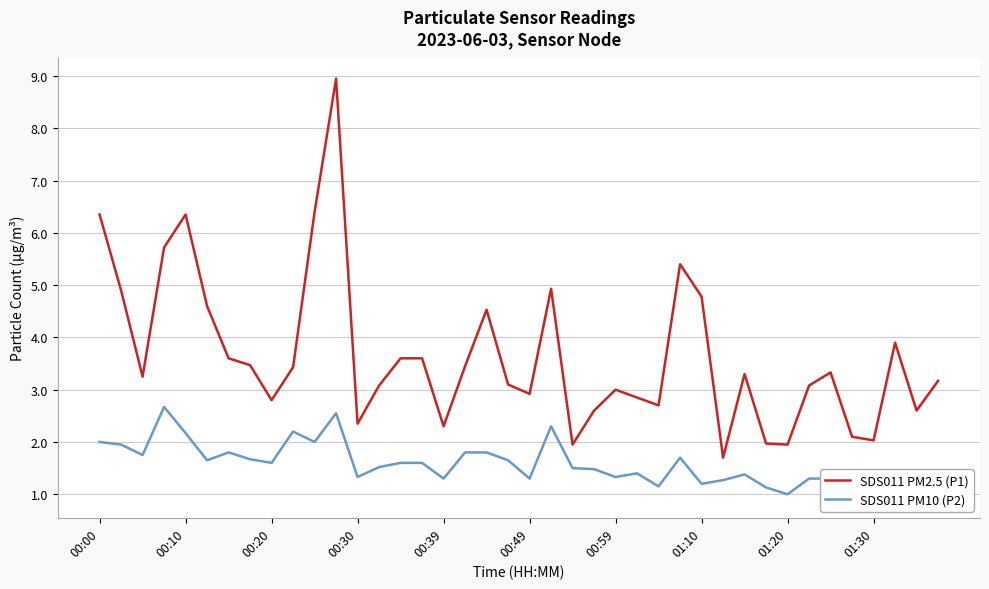

True or false: SDS011 PM2.5 (P1) has a value of 10.0 at 00:10.

False